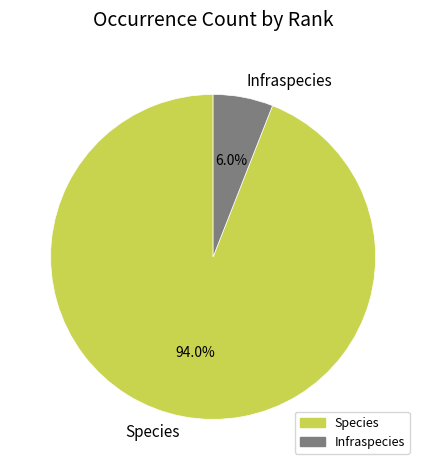

To the nearest percent, what portion does Species represent?

94%